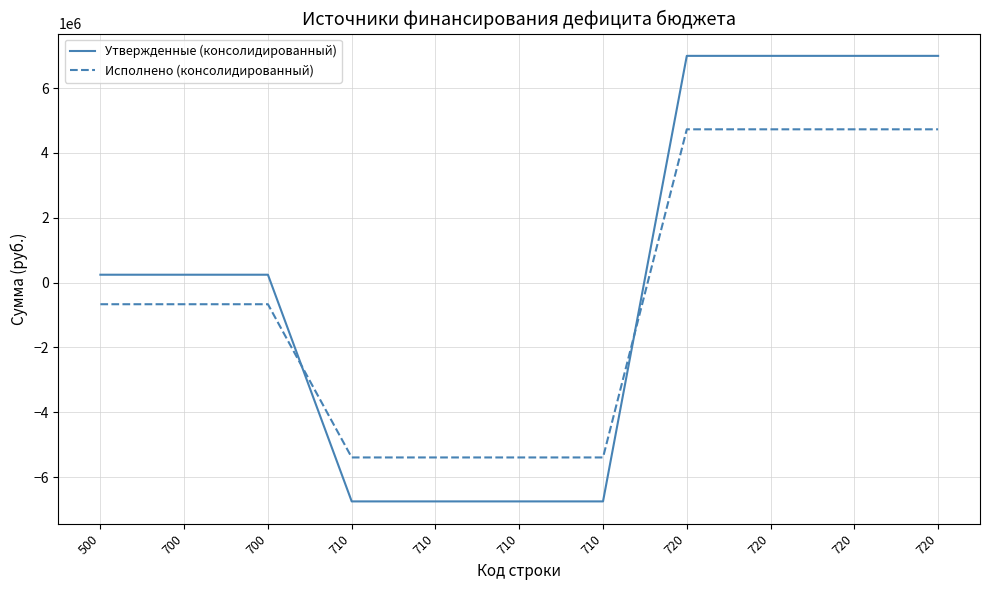

How many lines are shown in the chart?

2